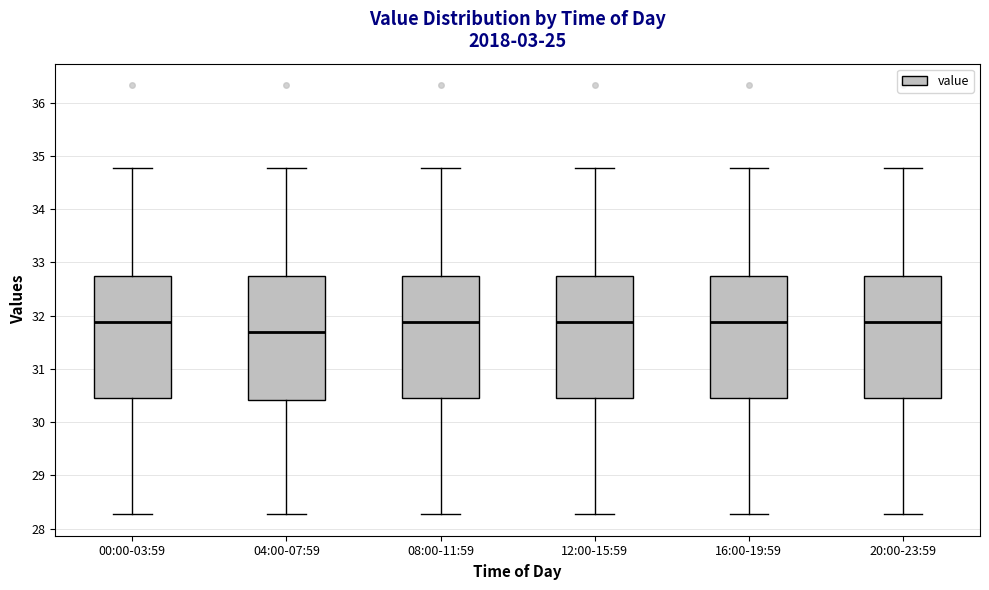

Which box has the lowest median line?

04:00-07:59